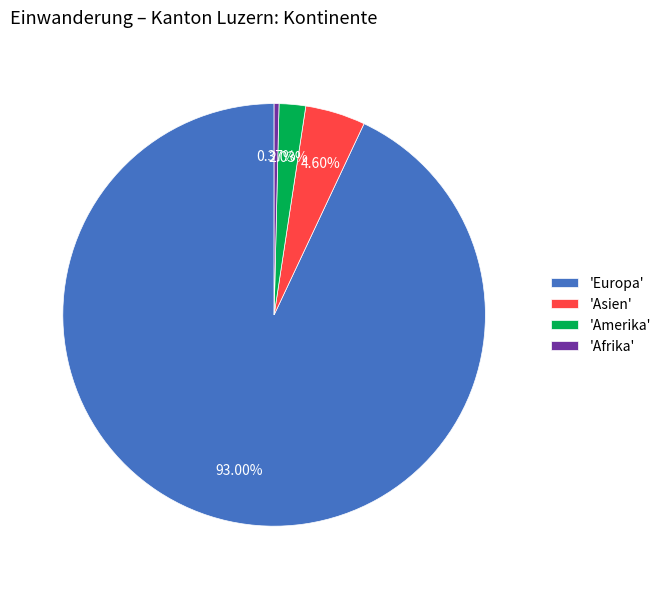

Which has a higher value, 'Afrika' or 'Amerika'?

'Amerika'